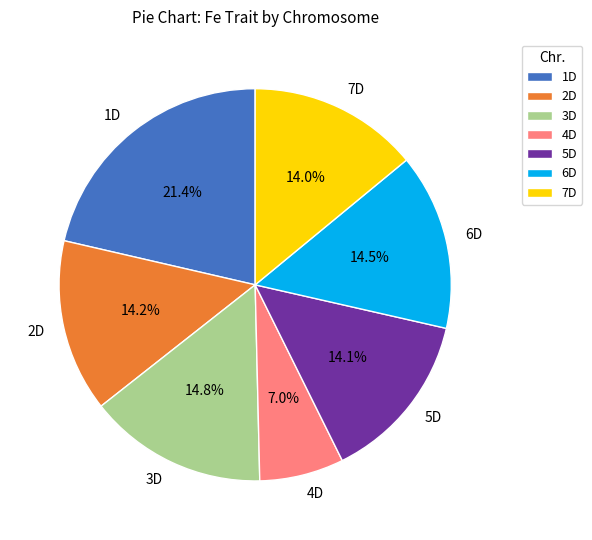

To the nearest percent, what portion does 5D represent?

14%